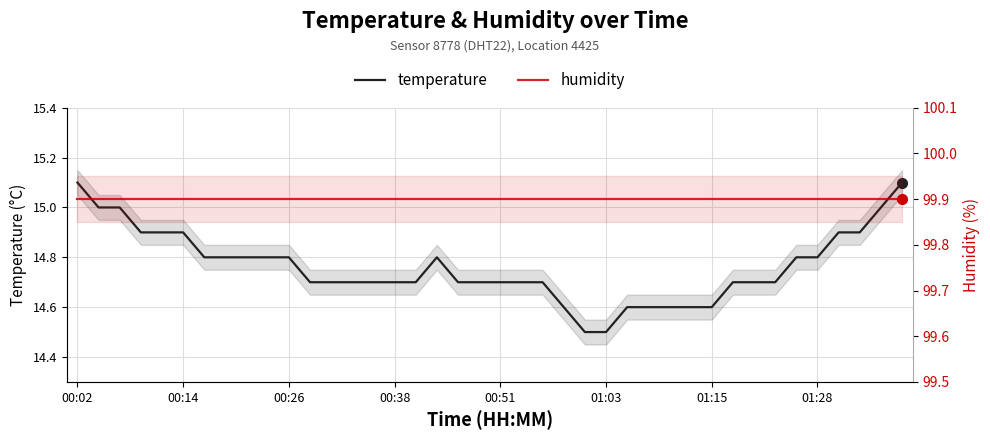

Is the value of humidity at 37 greater than the value of temperature at 00:26?

Yes